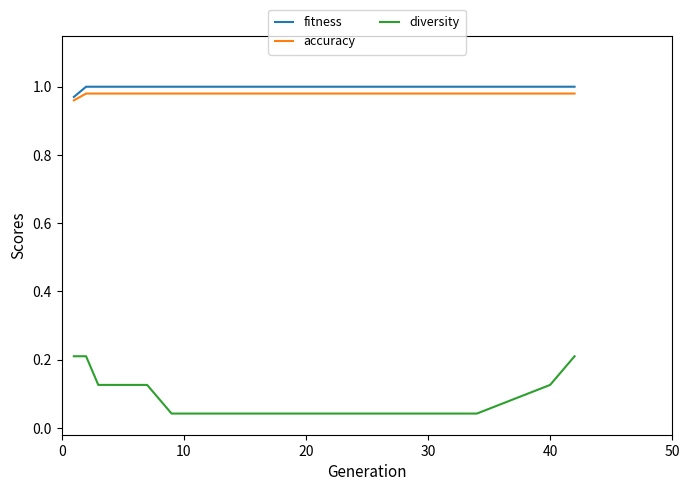

True or false: diversity and fitness cross at least once.

False